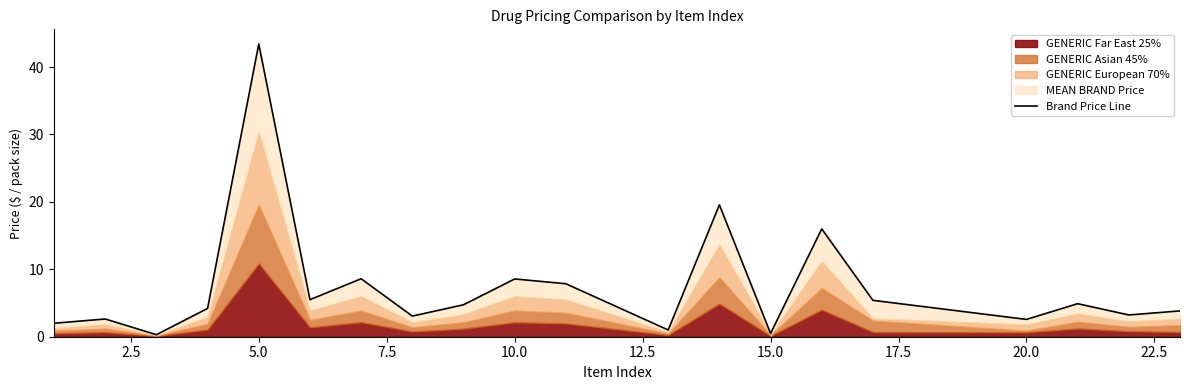

Reading left to right, extract all data points from this chart.

2.0	2.6	0.3	4.2	43.4	5.5	8.6	3.1	4.7	8.6	7.9	1.0	19.6	0.5	16.0	5.4	2.6	4.9	3.2	3.8